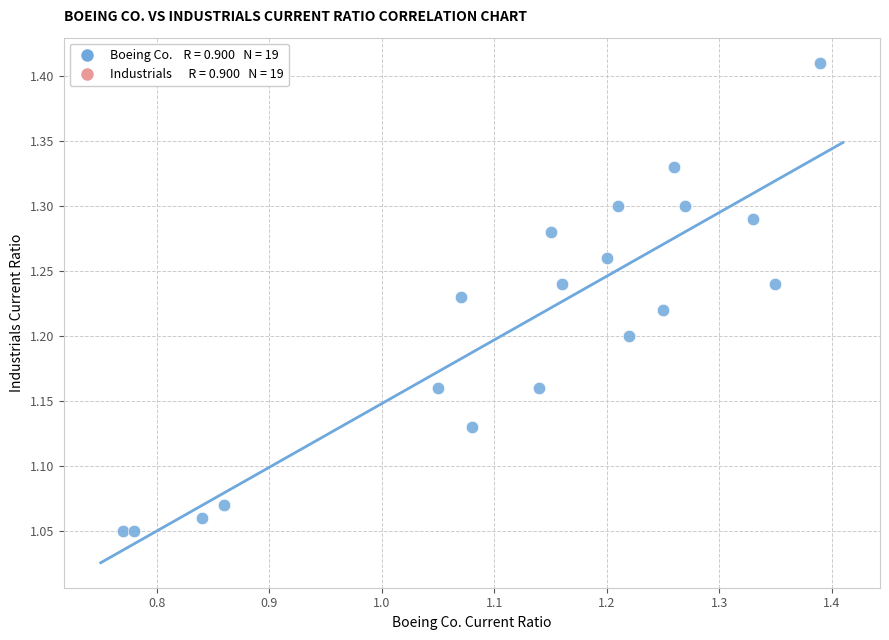

What is the range of Y values (max minus min)?

0.4